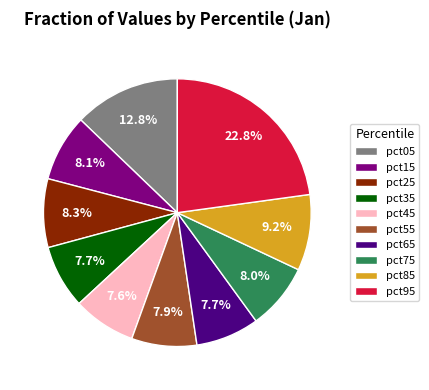

Does pct05 account for over 50% of the chart?

No